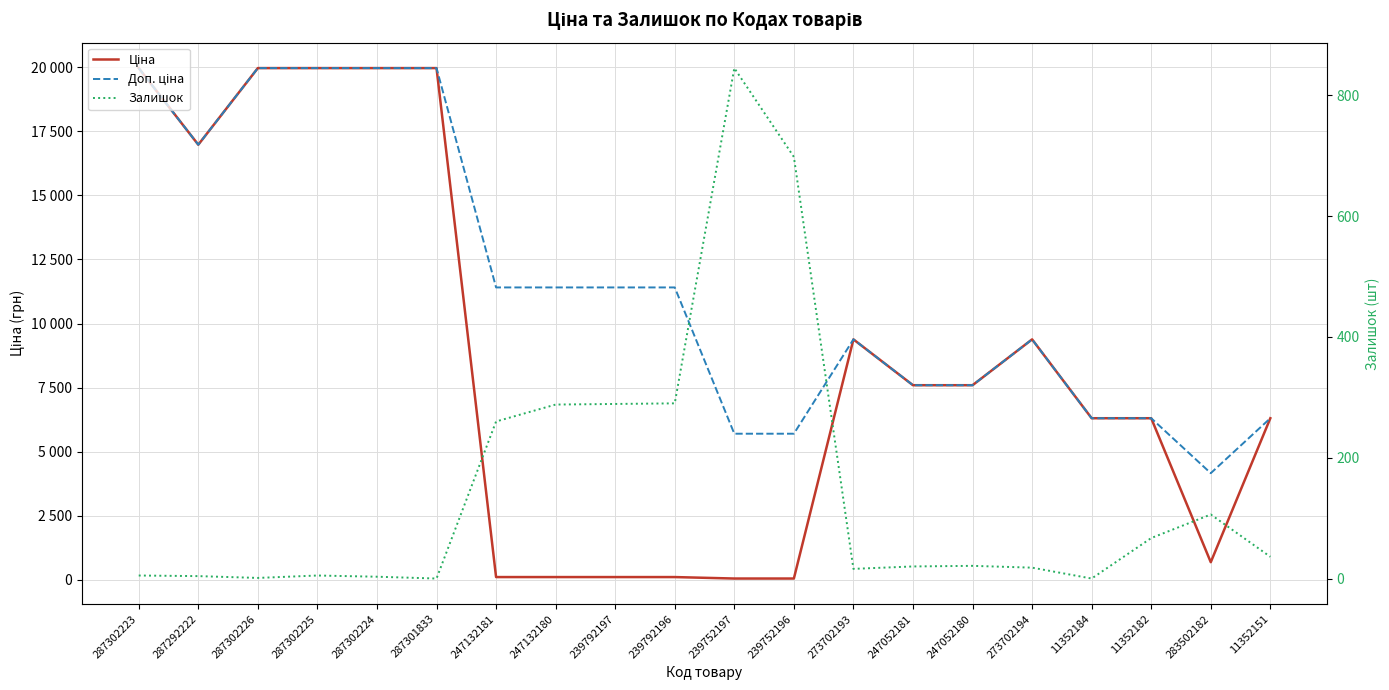

Does the chart display data point markers on the line(s)?

No